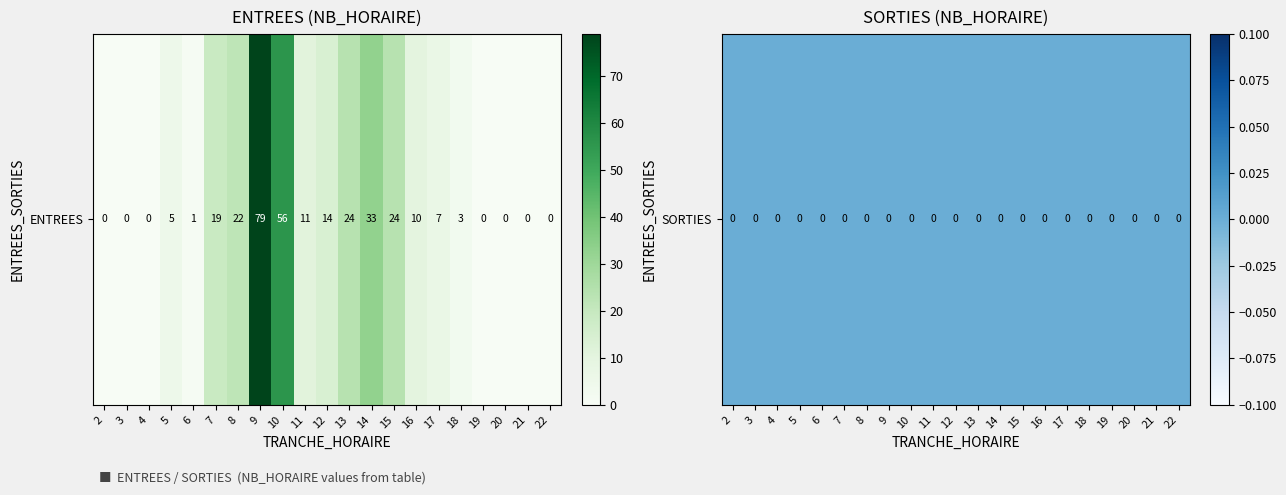

Which has a higher value, 4 or 11?

11